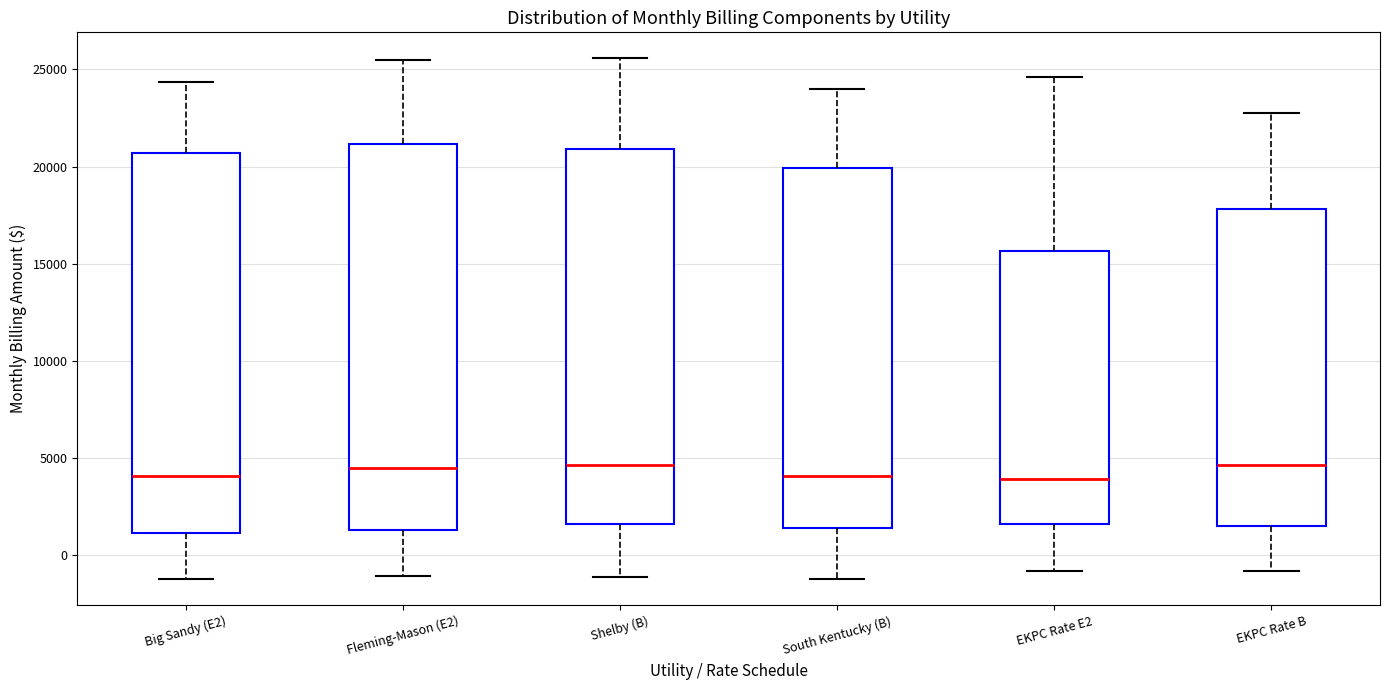

Reading left to right, read every box against the y-axis: the position of its median line, the range the box covers, and the ends of its whiskers. The values are not printed on the chart, so give them approximately, as read against the axis.

Big Sandy (E2): median 4000, box 1000 to 20500, whiskers -1000 to 24500
Fleming-Mason (E2): median 4500, box 1500 to 21000, whiskers -1000 to 25500
Shelby (B): median 4500, box 1500 to 21000, whiskers -1000 to 25500
South Kentucky (B): median 4000, box 1500 to 20000, whiskers -1000 to 24000
EKPC Rate E2: median 4000, box 1500 to 15500, whiskers -1000 to 24500
EKPC Rate B: median 4500, box 1500 to 18000, whiskers -1000 to 22500